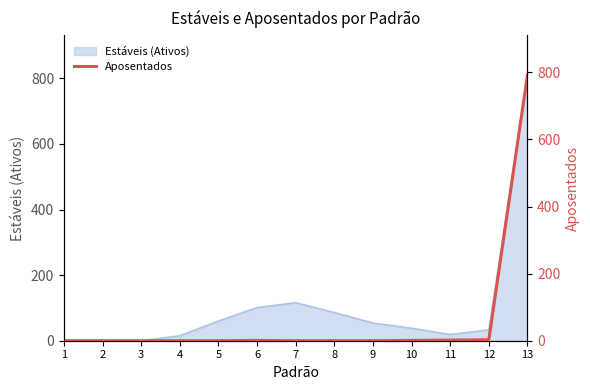

What is the change in value from 1 to 12?

+3